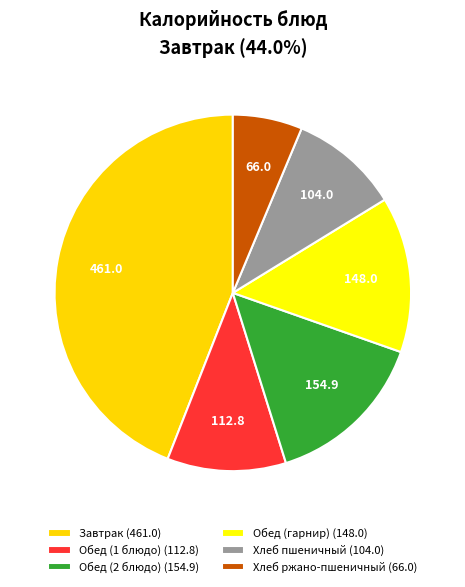

Is Хлеб ржано-пшеничный the majority of the pie?

No